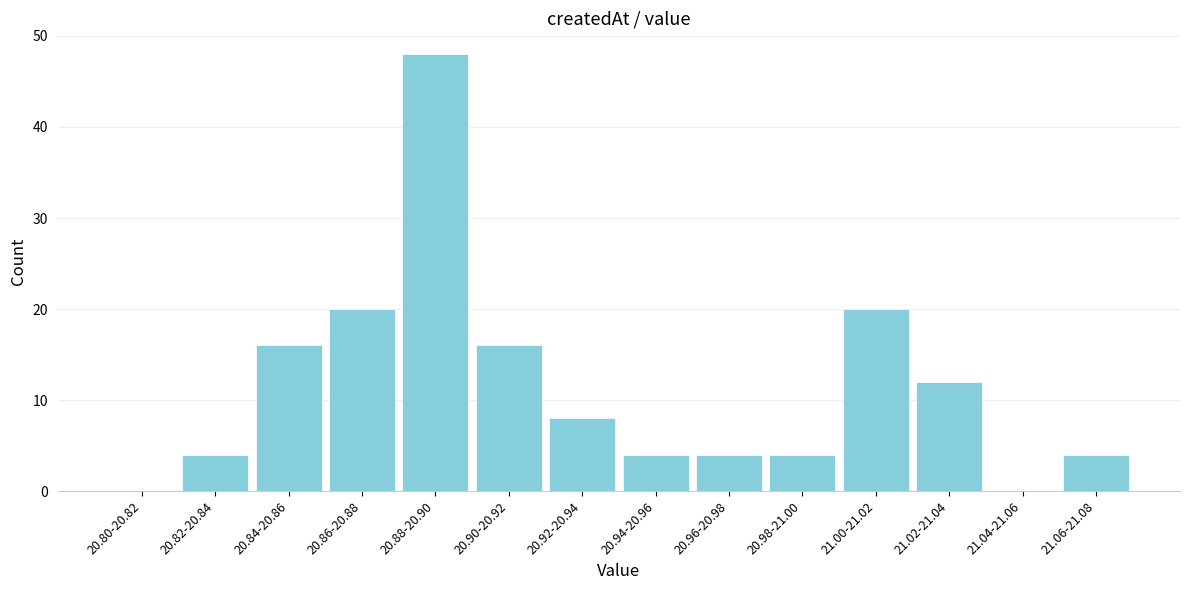

Reading left to right, extract all data points from this chart.

20.80-20.82=0	20.82-20.84=4	20.84-20.86=16	20.86-20.88=20	20.88-20.90=48	20.90-20.92=16	20.92-20.94=8	20.94-20.96=4	20.96-20.98=4	20.98-21.00=4	21.00-21.02=20	21.02-21.04=12	21.04-21.06=0	21.06-21.08=4